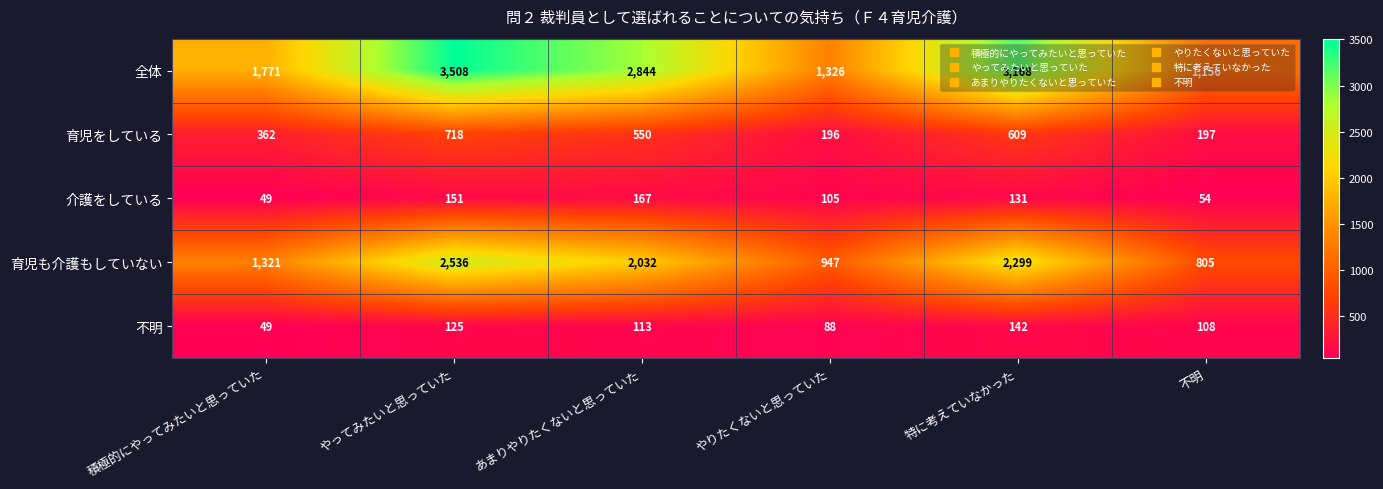

What is the difference between the 育児も介護もしていない values at 特に考えていなかった and やりたくないと思っていた?

1352